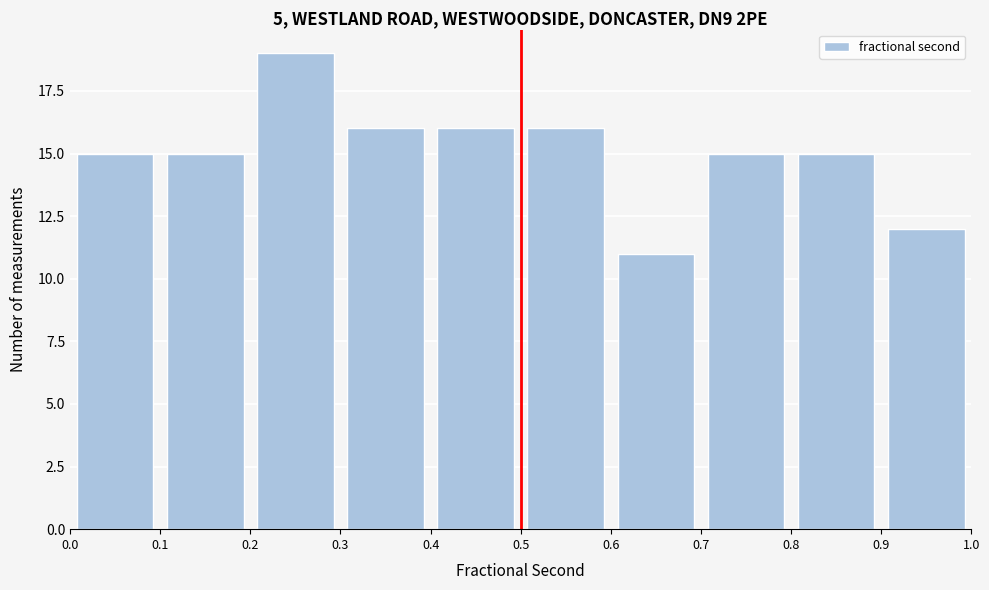

Which range on the x-axis has the tallest bar?

0.2 to 0.3